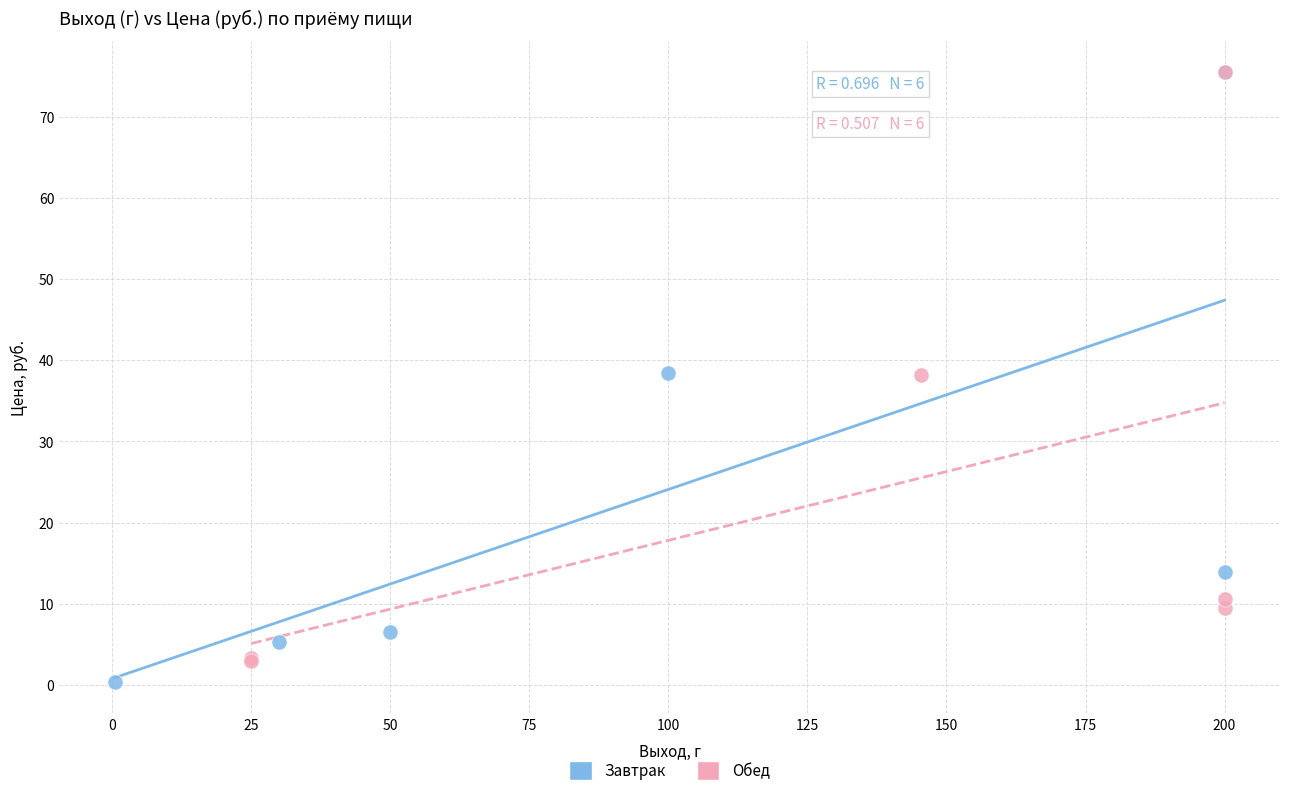

Which series reaches the minimum Y coordinate?

Завтрак